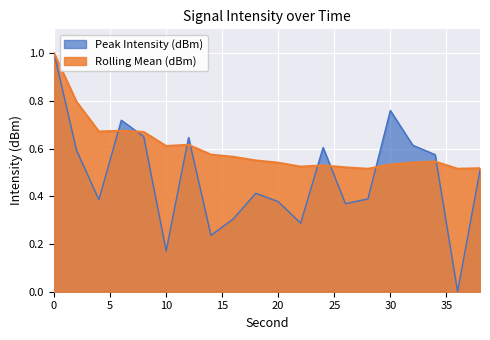

What is the minimum value for Rolling Mean (dBm)?

0.5